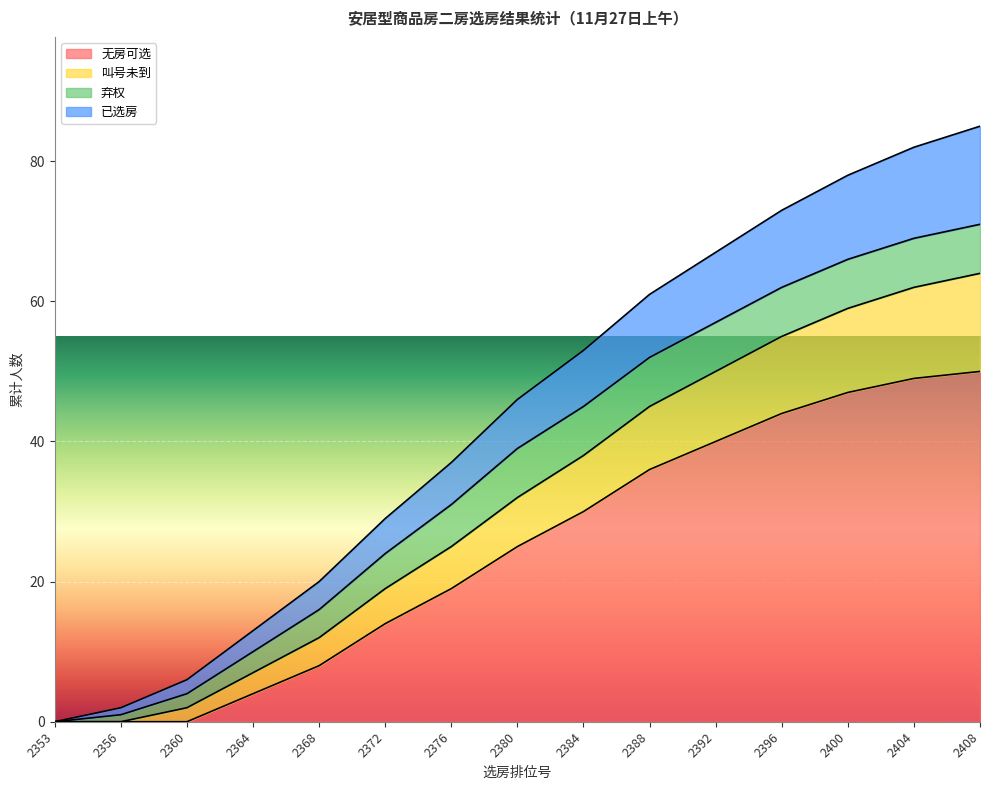

True or false: 叫号未到 and 无房可选 intersect in this chart.

False